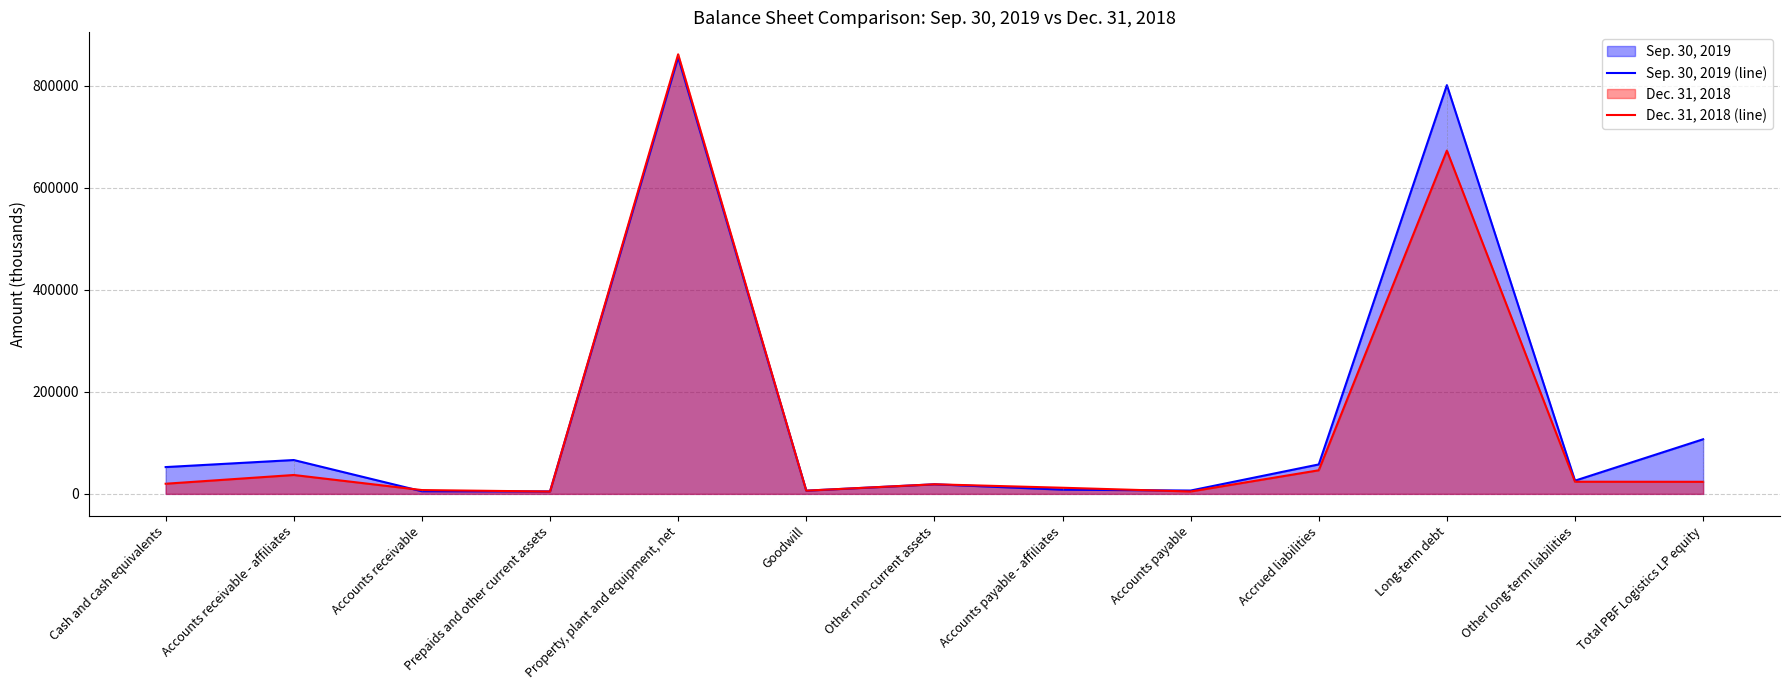

What is the highest value of the Dec. 31, 2018 (line) series?

862117